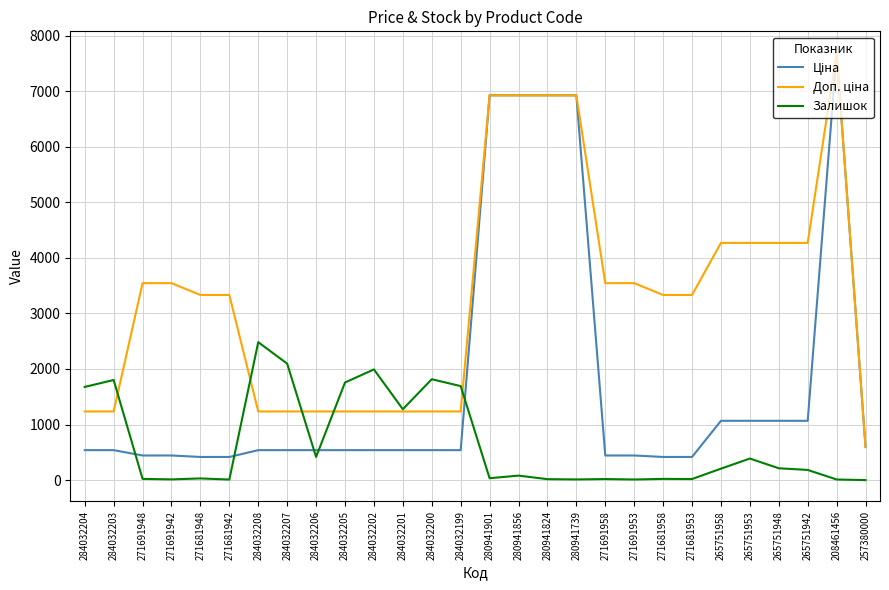

What is the difference between the highest and lowest values at 284032202?

1453.0